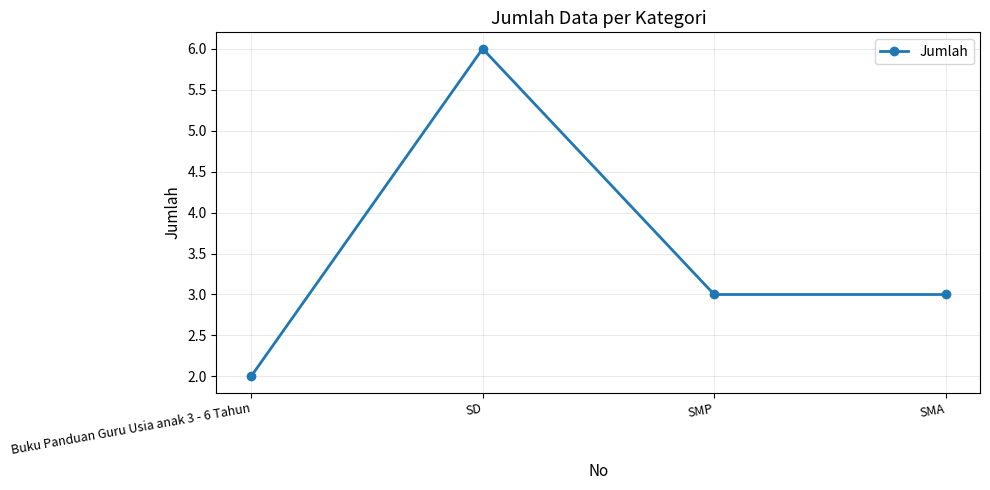

What value does the data have at SMA?

3